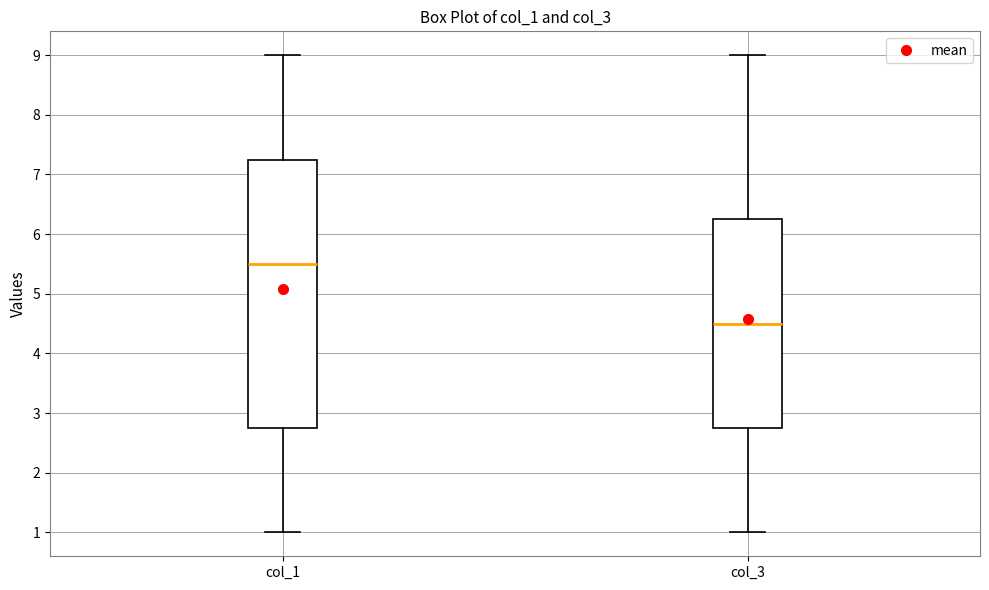

Where does the median line of the box for col_1 sit on the y-axis? The values are not printed on the chart, so give them approximately, as read against the axis.

5.5